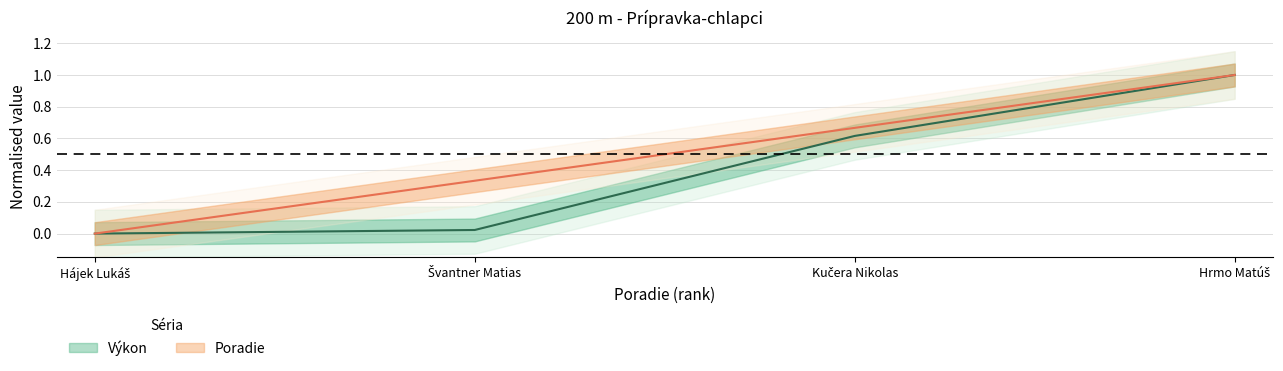

What is the value of the Poradie point at the 2nd from the left?

0.3